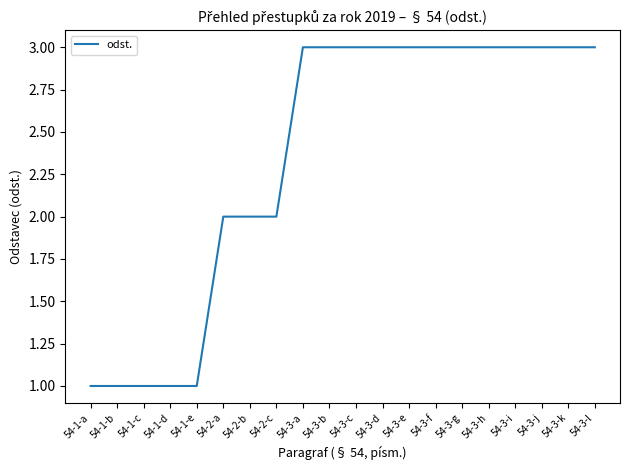

Reading left to right, extract all data points from this chart.

54-1-a=1	54-1-b=1	54-1-c=1	54-1-d=1	54-1-e=1	54-2-a=2	54-2-b=2	54-2-c=2	54-3-a=3	54-3-b=3	54-3-c=3	54-3-d=3	54-3-e=3	54-3-f=3	54-3-g=3	54-3-h=3	54-3-i=3	54-3-j=3	54-3-k=3	54-3-l=3